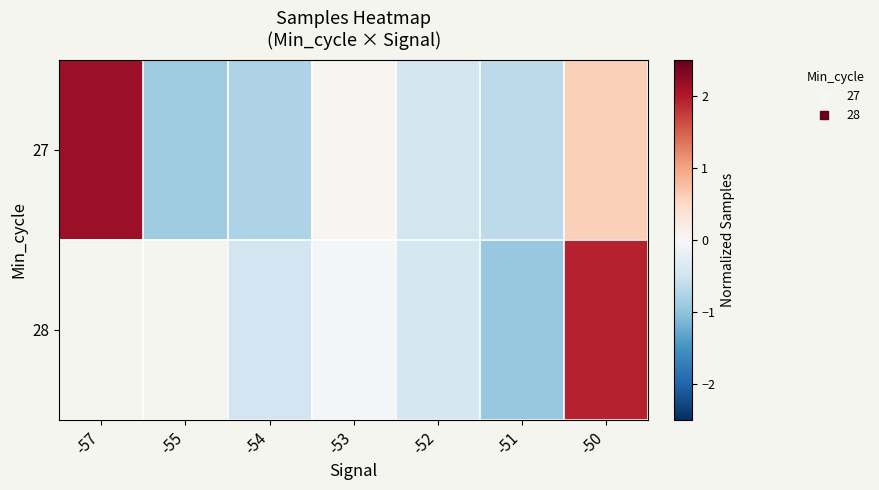

Is it true that 28 equals -0.2 at -54?

False